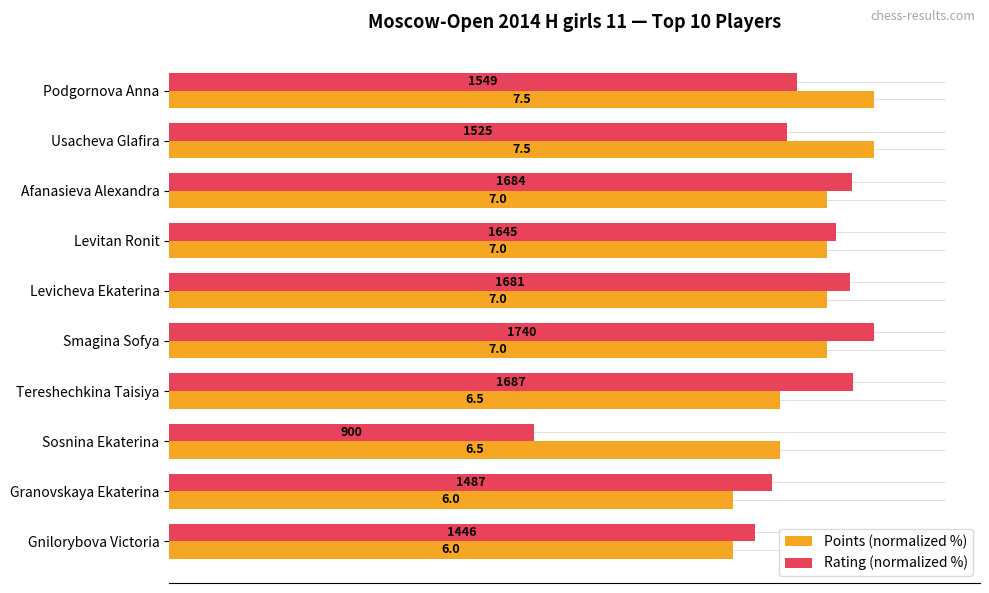

List the series in order of their overall mean, lowest first.

Rating (normalized %), Points (normalized %)